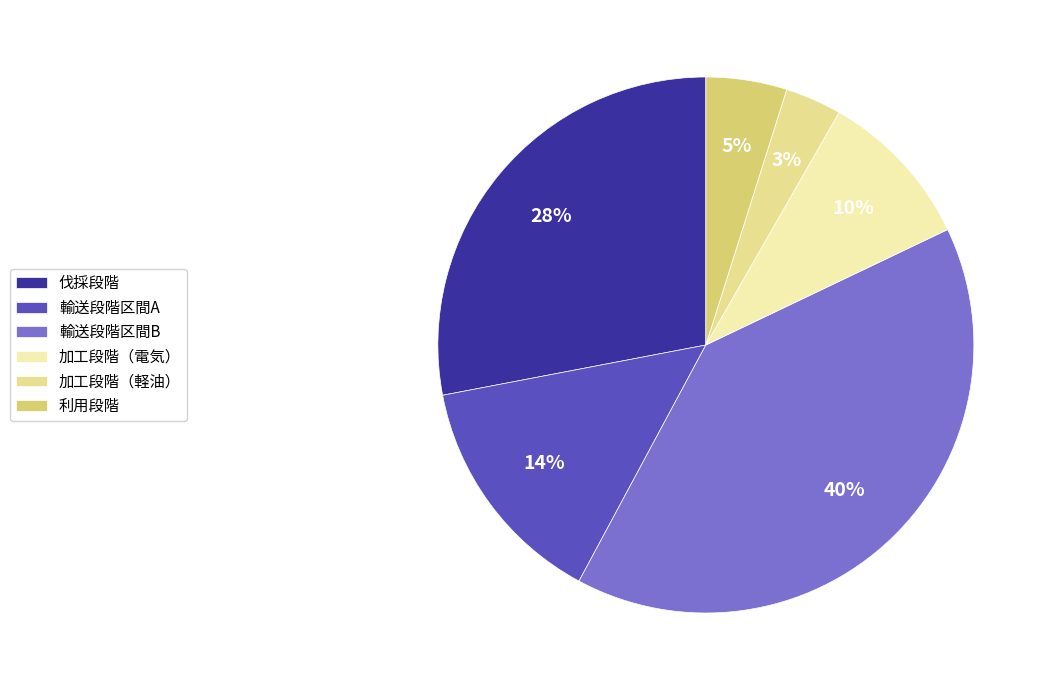

Is there any slice that represents more than half of the pie?

No